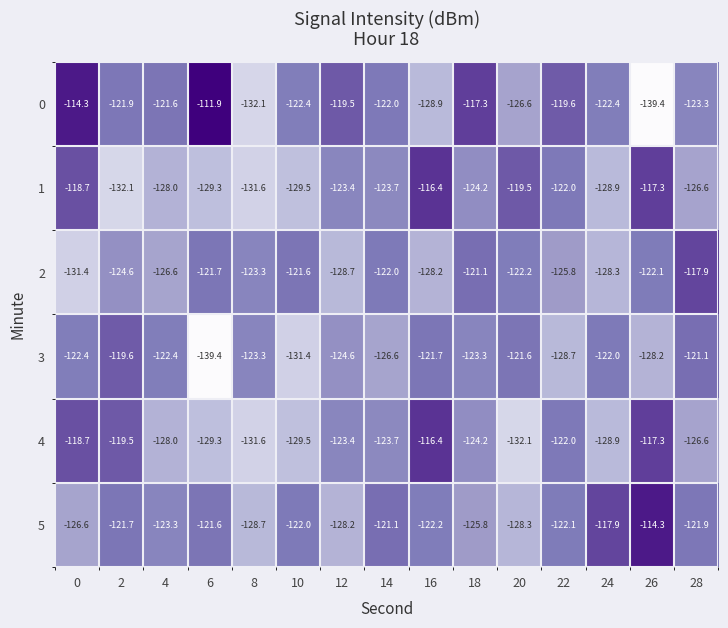

What is the total value across all series at 22?

-740.2